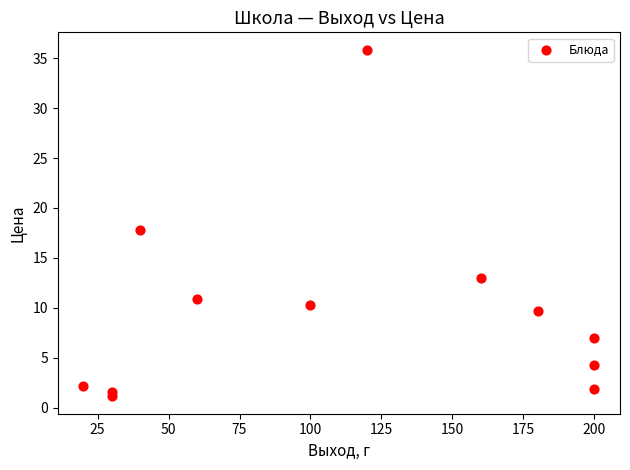

What is the average Y value?

9.6